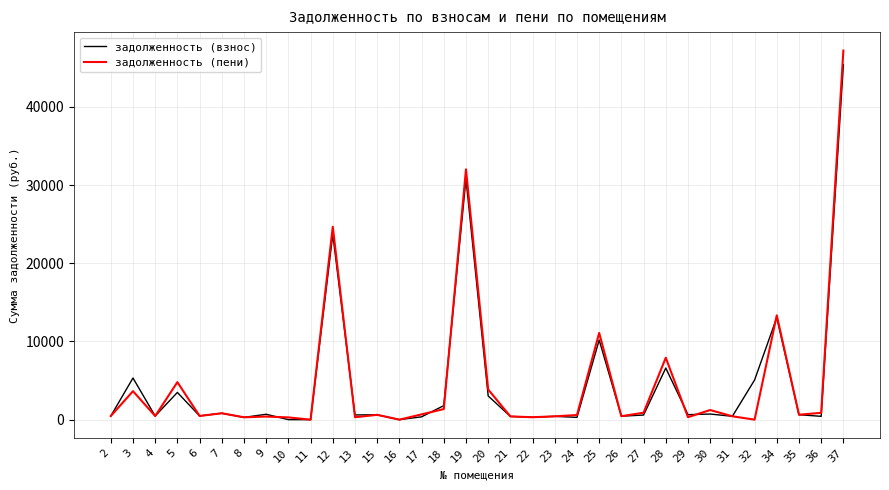

Which series ends up on top after the final intersection of задолженность (пени) and задолженность (взнос)?

задолженность (пени)